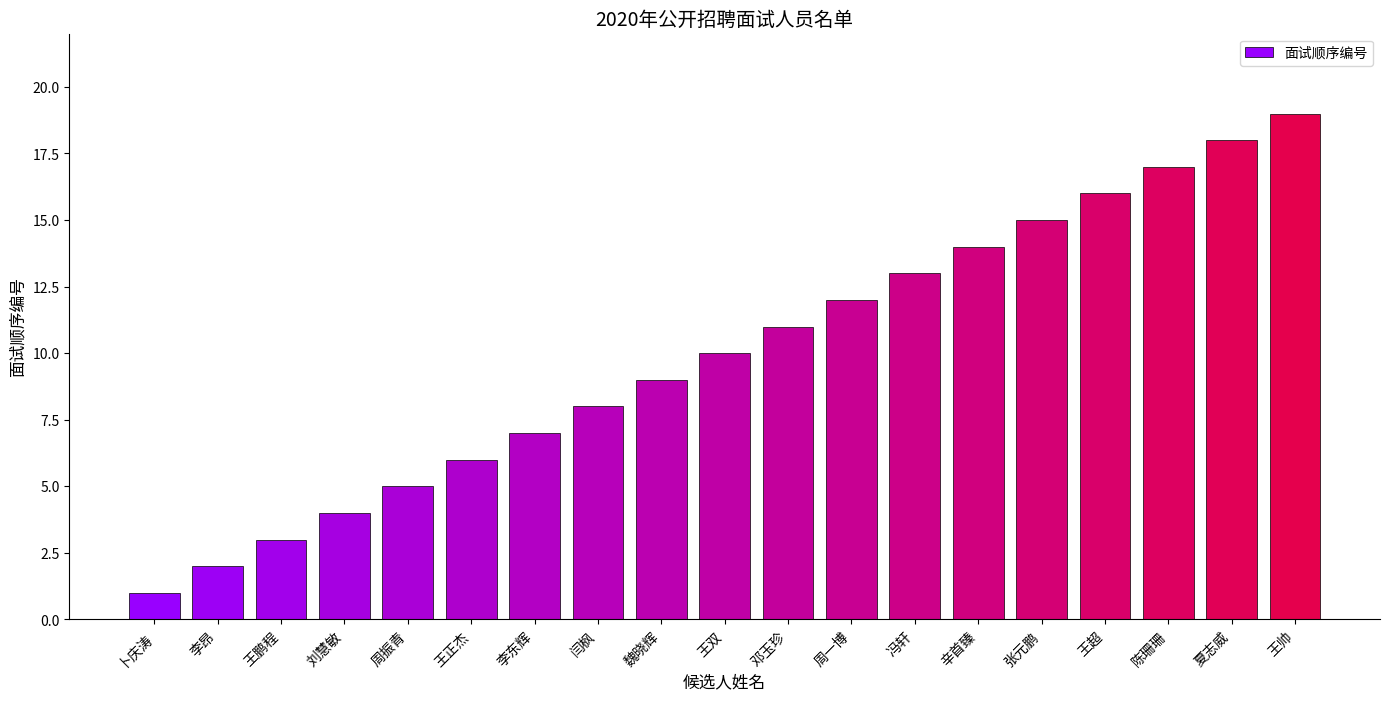

Where is the data nearest to the value 10?

王双